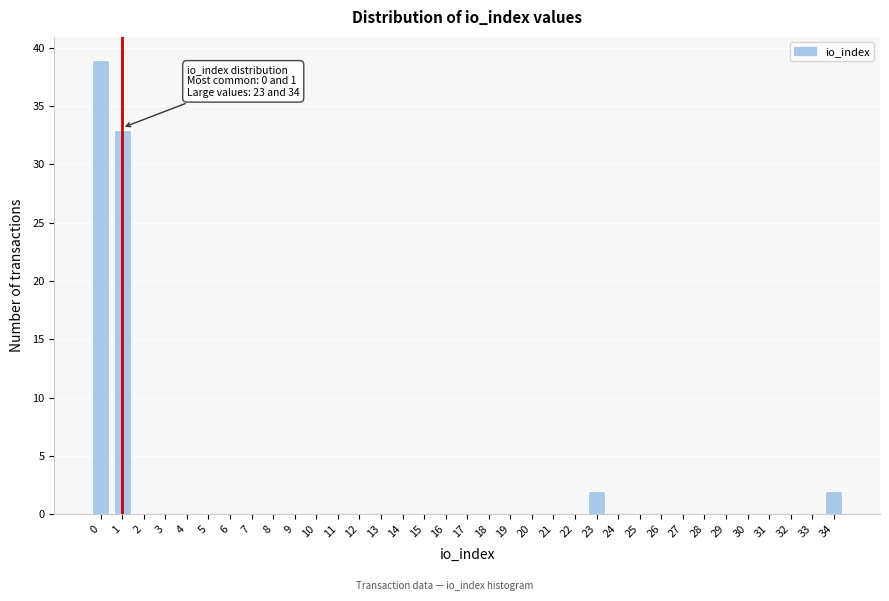

What is the maximum value shown in the chart?

39